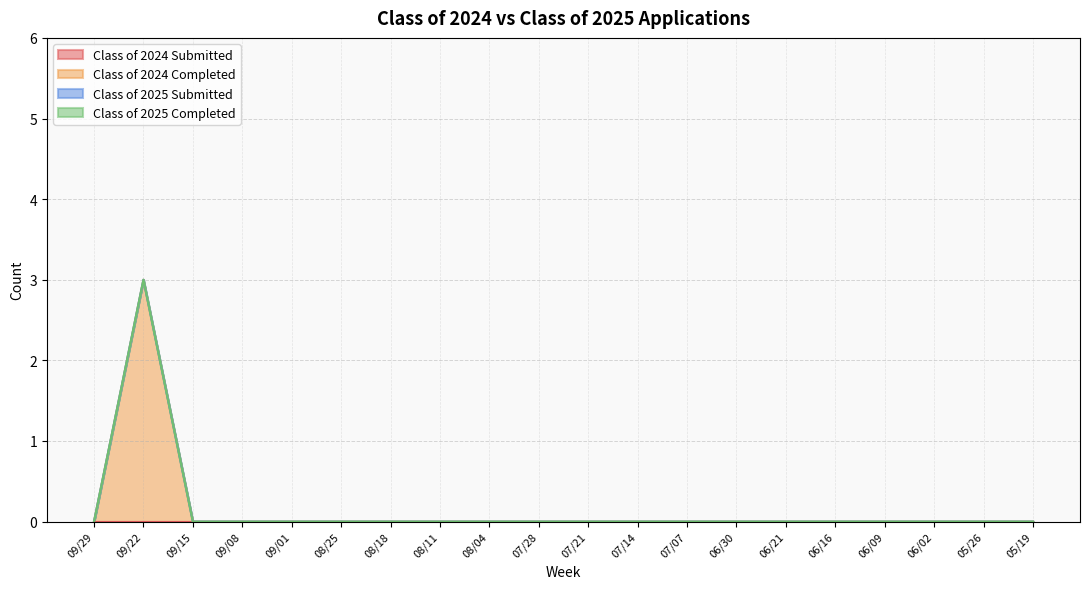

What are all the series names shown in the legend?

Class of 2024 Submitted, Class of 2024 Completed, Class of 2025 Submitted, Class of 2025 Completed